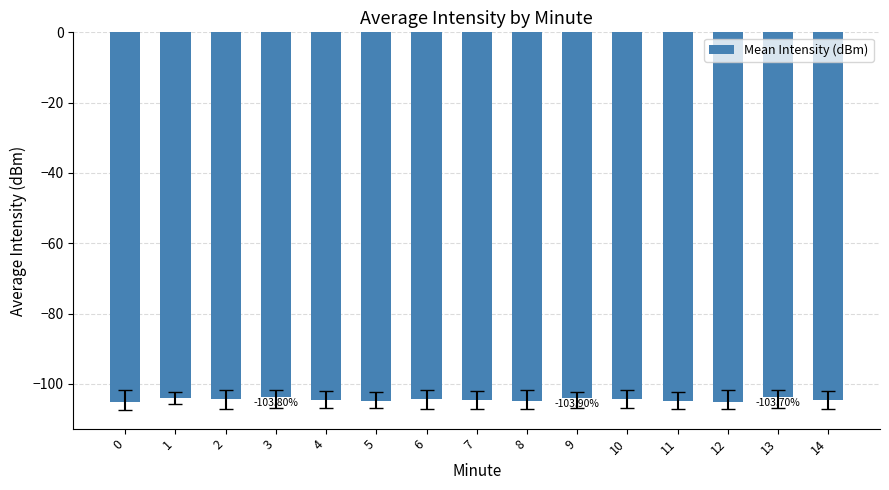

Rank the categories by value from highest to lowest.

13, 3, 9, 1, 6, 2, 10, 14, 4, 7, 11, 5, 8, 0, 12